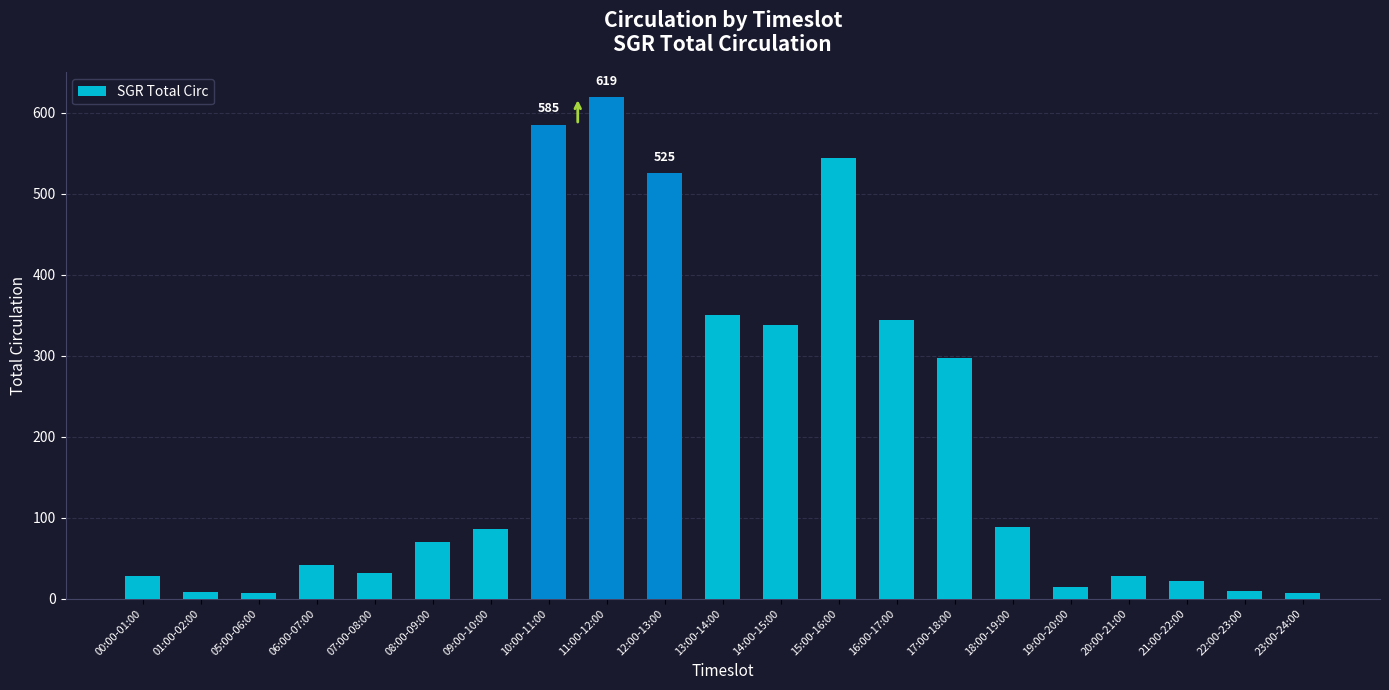

Where is the data nearest to the value 313?

17:00-18:00